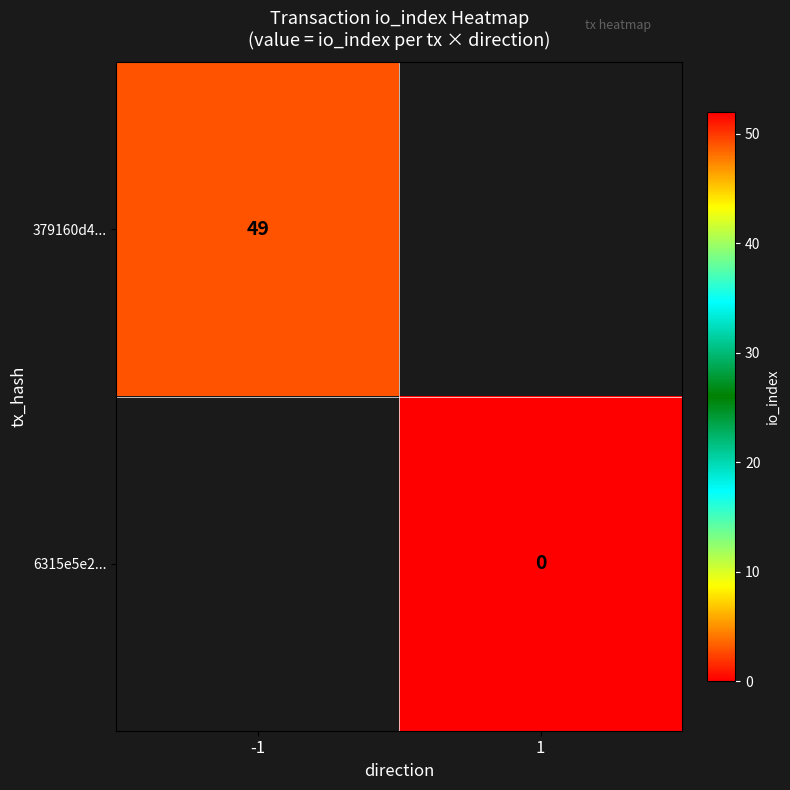

What is the maximum value shown in the chart?

49.0